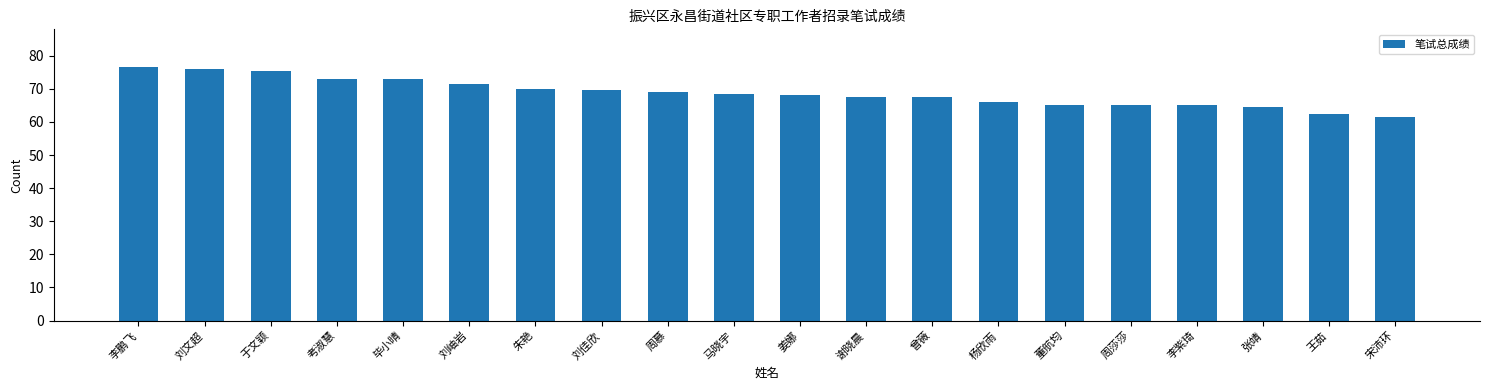

How many bars are there in total?

20